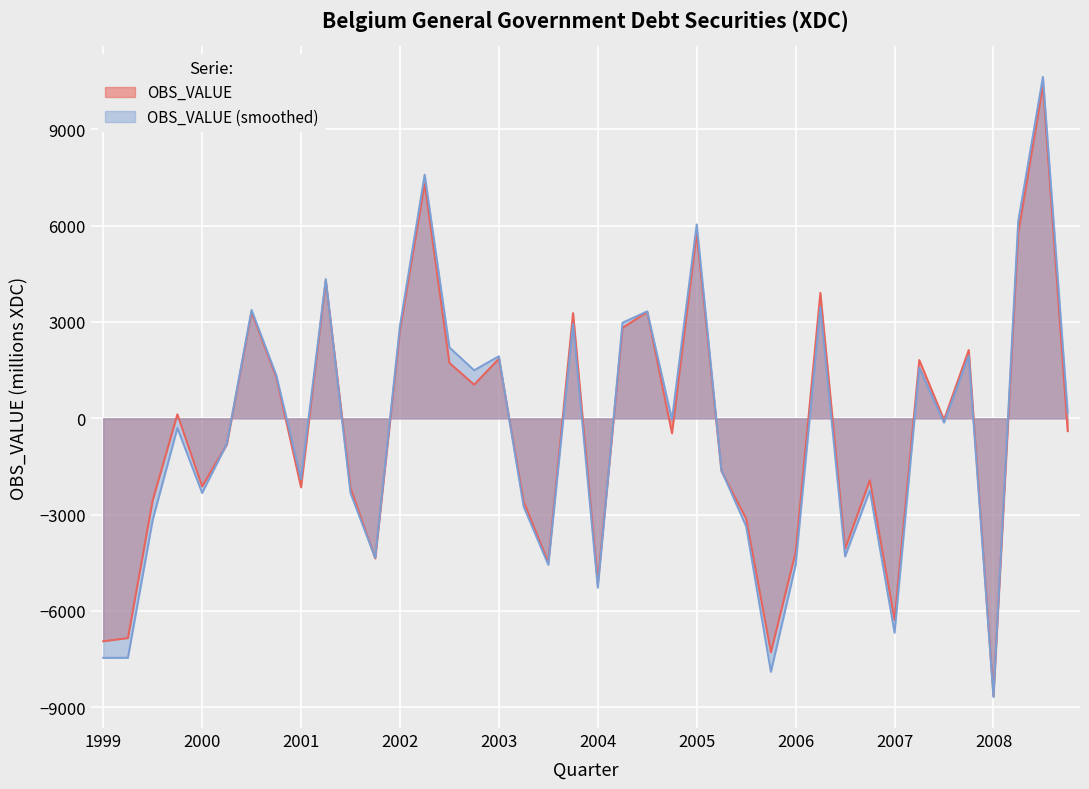

Is it true that the value at 2001-Q4 is -2163.1?

True